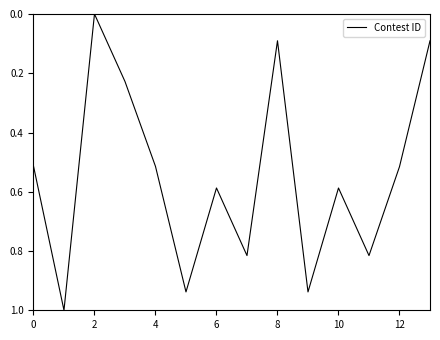

What is the difference between the maximum and minimum values?

1.0